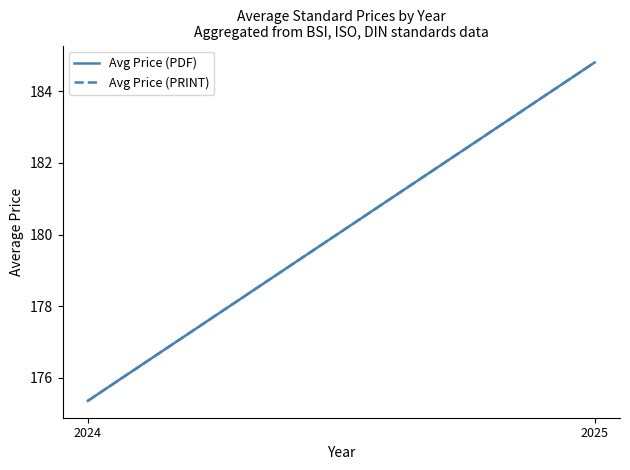

What is the value of the Avg Price (PRINT) point at the 1st from the left?

175.4